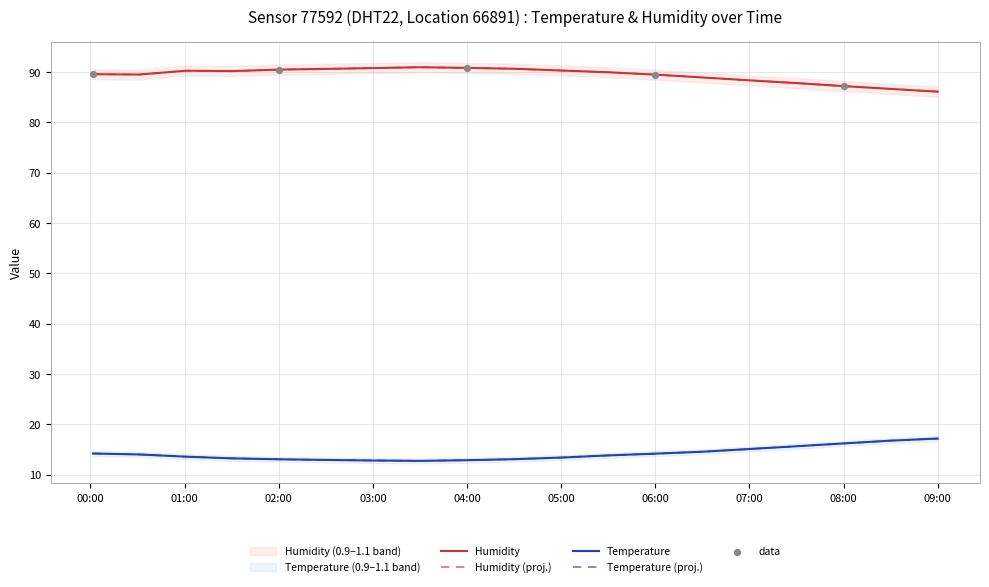

Which series has the largest Y range (max minus min)?

humidity